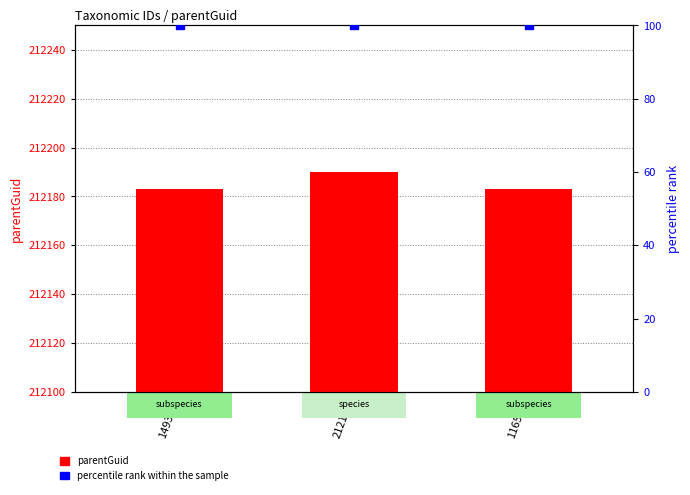

What is the total value across all series at 149338?

212283